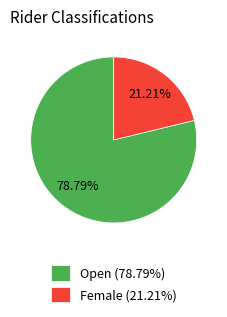

To the nearest percent, what percentage of the pie is Female?

21%